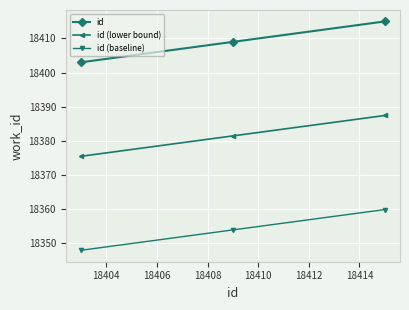

What is the greatest value displayed?

18415.0